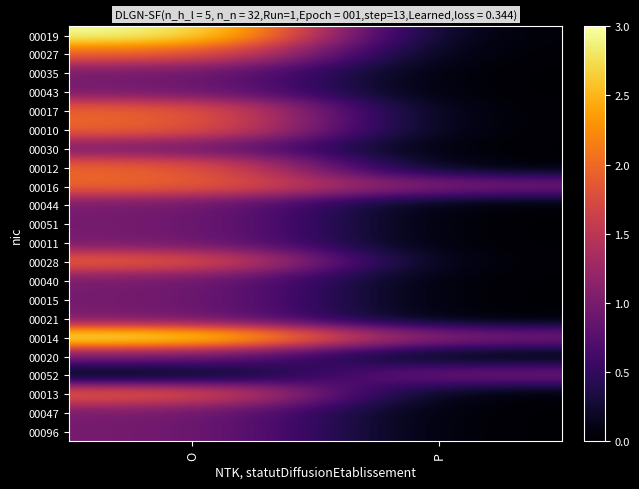

At which category does the chart reach its peak across all series?

O